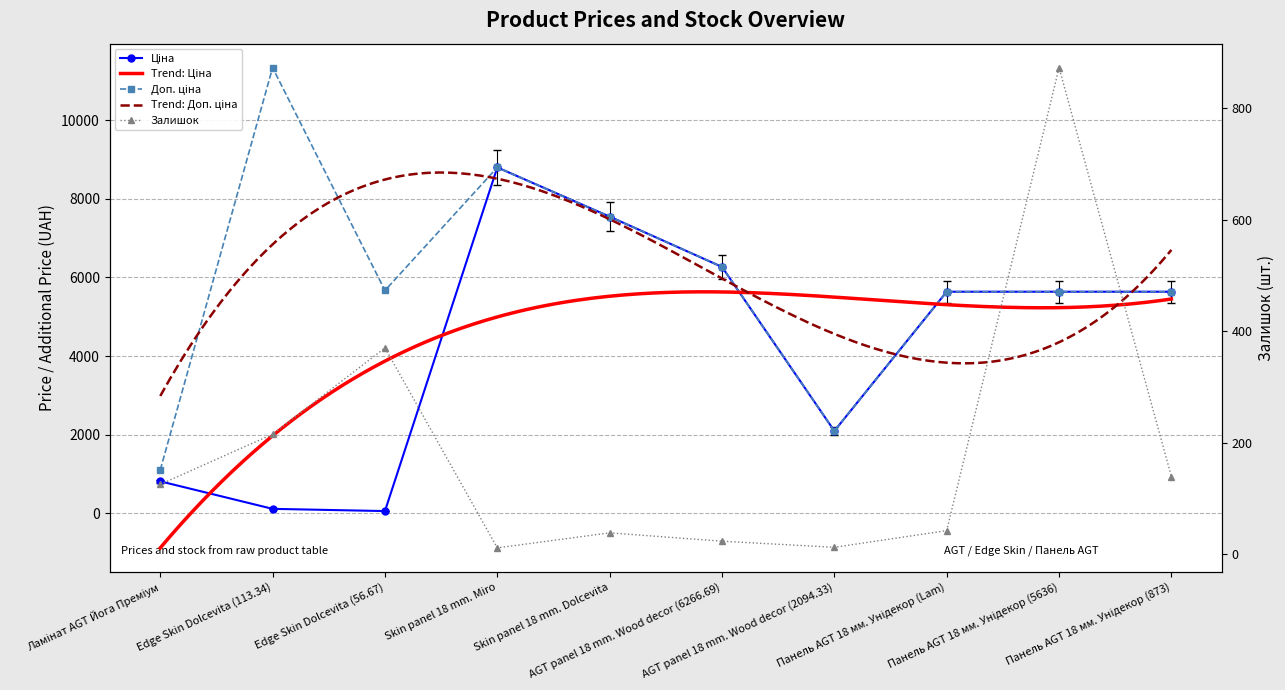

Reading left to right, list all the values displayed in this chart.

Ціна: Ламінат AGT Йога Преміум=813.0	Edge Skin Dolcevita (113.34)=113.3	Edge Skin Dolcevita (56.67)=56.7	Skin panel 18 mm. Miro=8797.6	Skin panel 18 mm. Dolcevita=7545.9	AGT panel 18 mm. Wood decor (6266.69)=6266.7	AGT panel 18 mm. Wood decor (2094.33)=2094.3	Панель AGT 18 мм. Унідекор (Lam)=5636.0	Панель AGT 18 мм. Унідекор (5636)=5636.0	Панель AGT 18 мм. Унідекор (873)=5636.0
Доп. ціна: Ламінат AGT Йога Преміум=1101.8	Edge Skin Dolcevita (113.34)=11334.0	Edge Skin Dolcevita (56.67)=5667.0	Skin panel 18 mm. Miro=8797.6	Skin panel 18 mm. Dolcevita=7545.9	AGT panel 18 mm. Wood decor (6266.69)=6266.7	AGT panel 18 mm. Wood decor (2094.33)=2094.0	Панель AGT 18 мм. Унідекор (Lam)=5636.0	Панель AGT 18 мм. Унідекор (5636)=5636.0	Панель AGT 18 мм. Унідекор (873)=5636.0
Залишок: Ламінат AGT Йога Преміум=125.0	Edge Skin Dolcevita (113.34)=215.0	Edge Skin Dolcevita (56.67)=370.0	Skin panel 18 mm. Miro=11.0	Skin panel 18 mm. Dolcevita=38.0	AGT panel 18 mm. Wood decor (6266.69)=23.0	AGT panel 18 mm. Wood decor (2094.33)=12.0	Панель AGT 18 мм. Унідекор (Lam)=42.0	Панель AGT 18 мм. Унідекор (5636)=873.0	Панель AGT 18 мм. Унідекор (873)=139.0